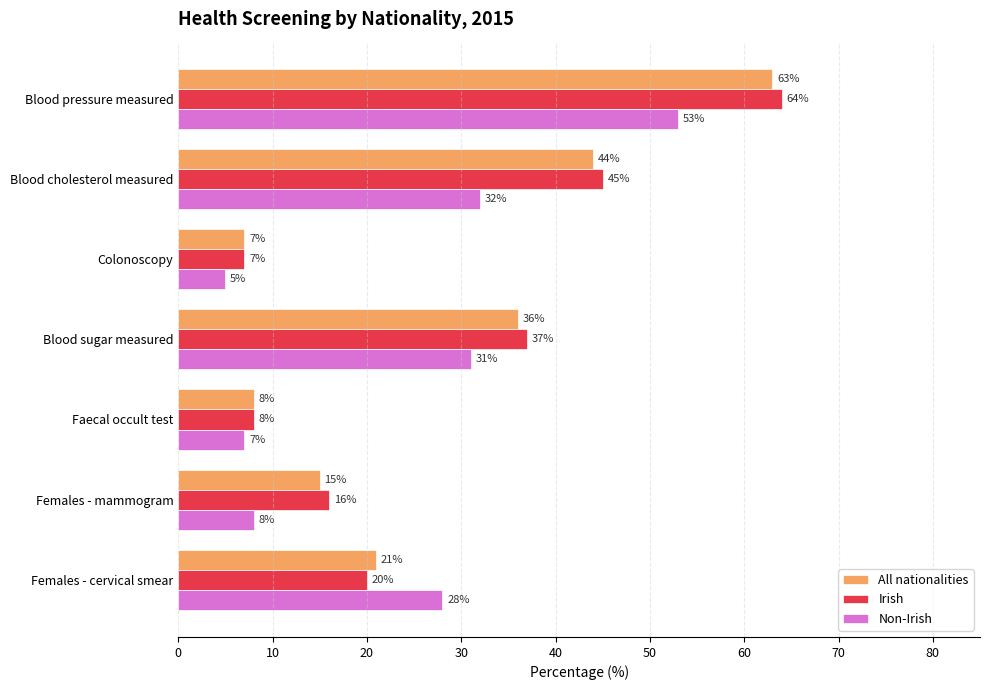

What is the sum of the Irish values at Blood sugar measured and Blood cholesterol measured?

82